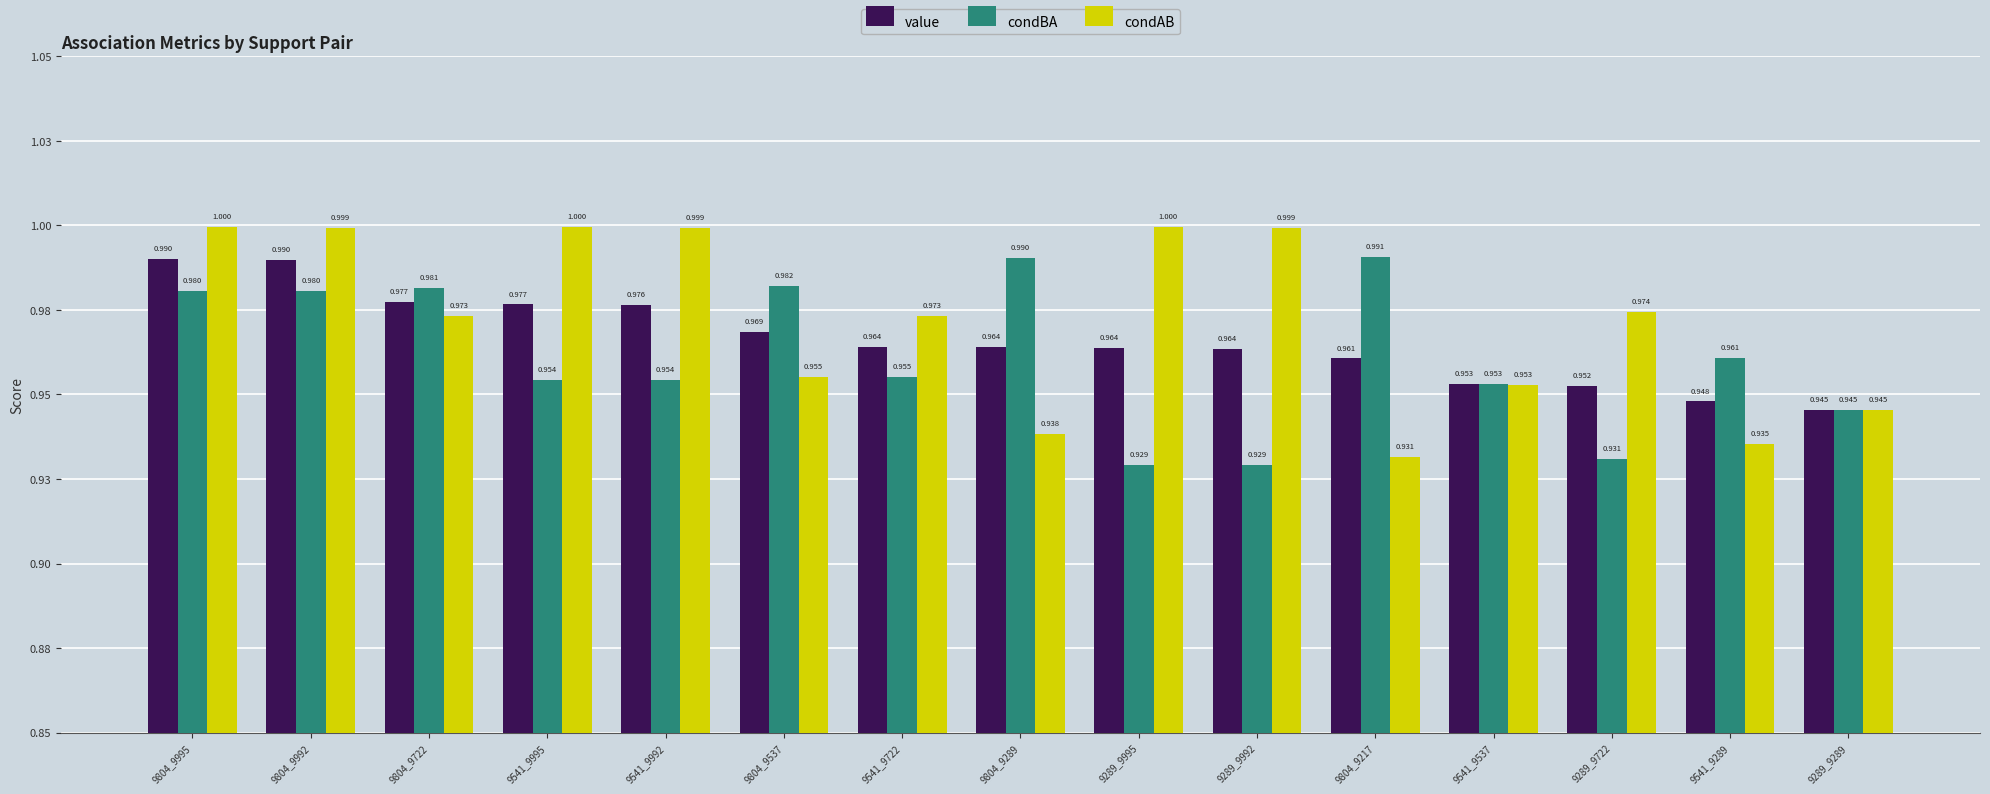

Are the bars horizontal?

No